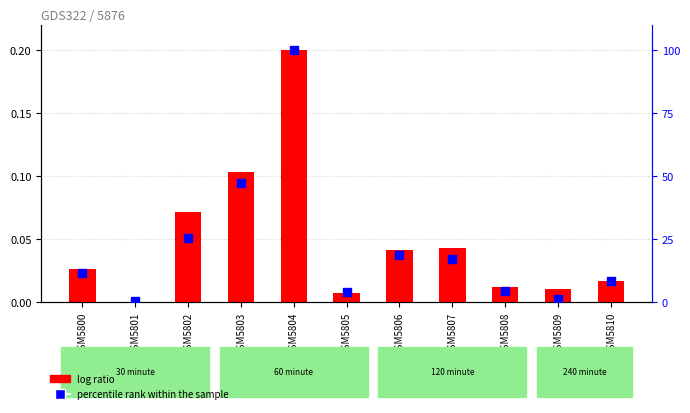

Which series has the widest spread of Y values?

percentile rank within the sample